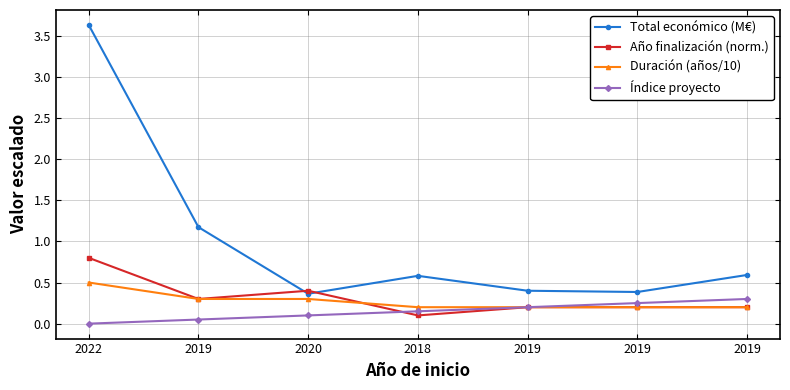

What are all the series names shown in the legend?

Total económico (M€), Año finalización (norm.), Duración (años/10), Índice proyecto